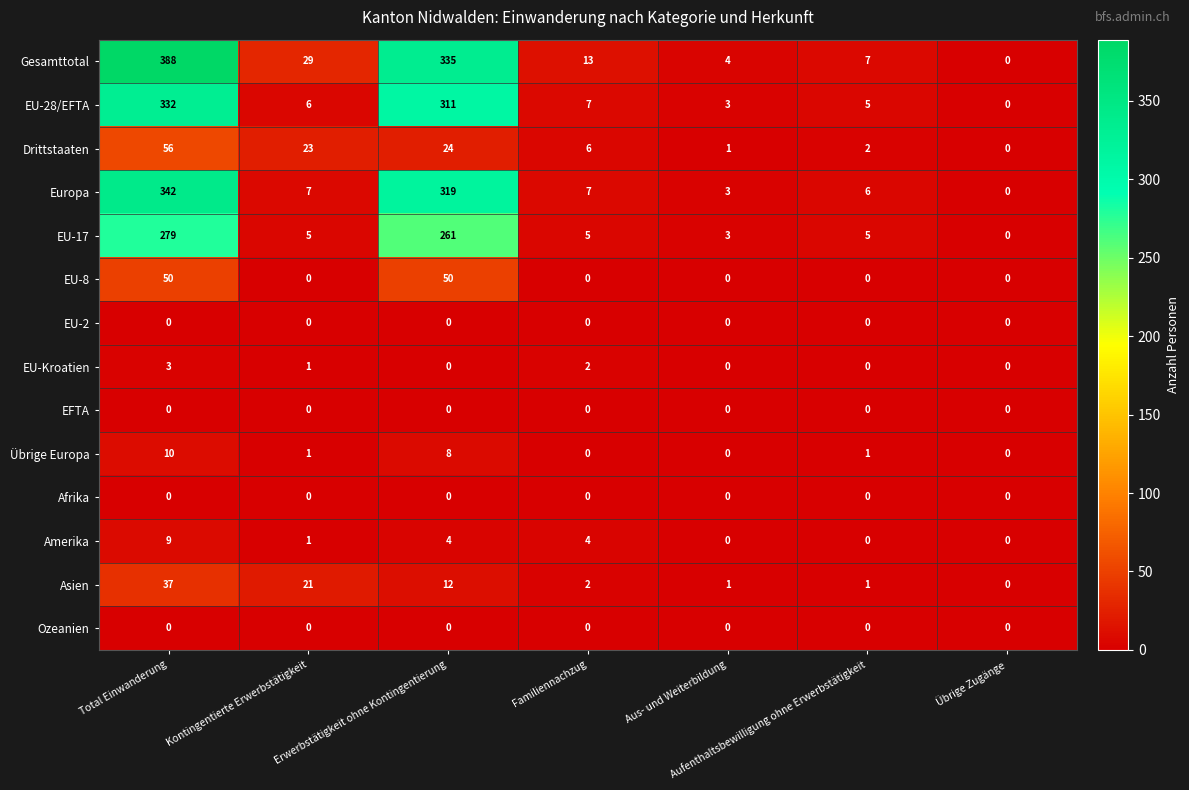

What is the difference between the highest and lowest values at Kontingentierte Erwerbstätigkeit?

29